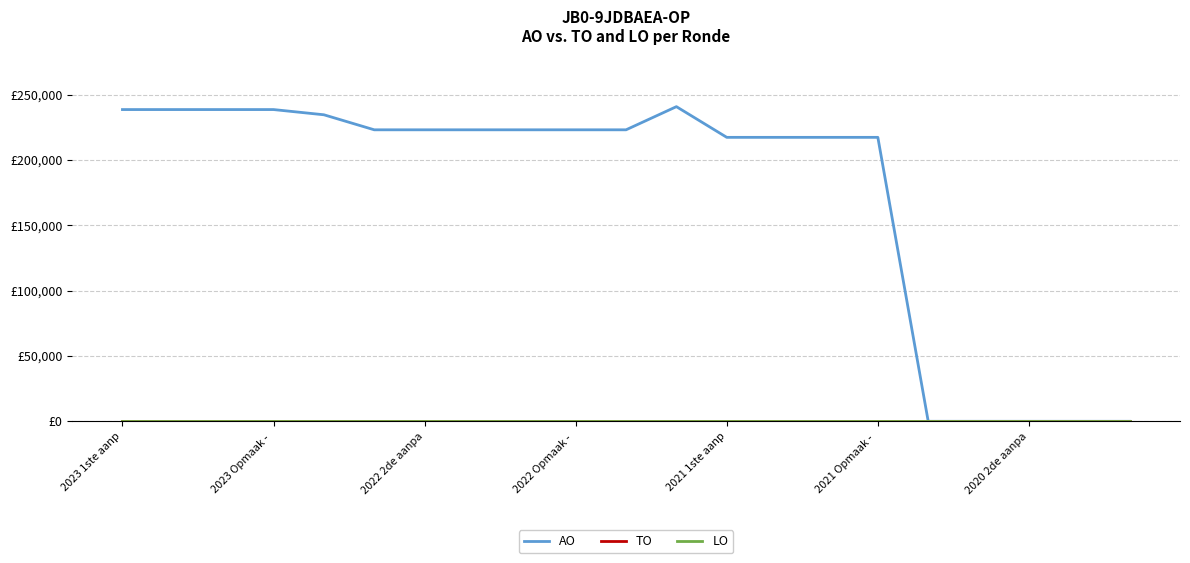

True or false: AO and TO cross at least once.

False